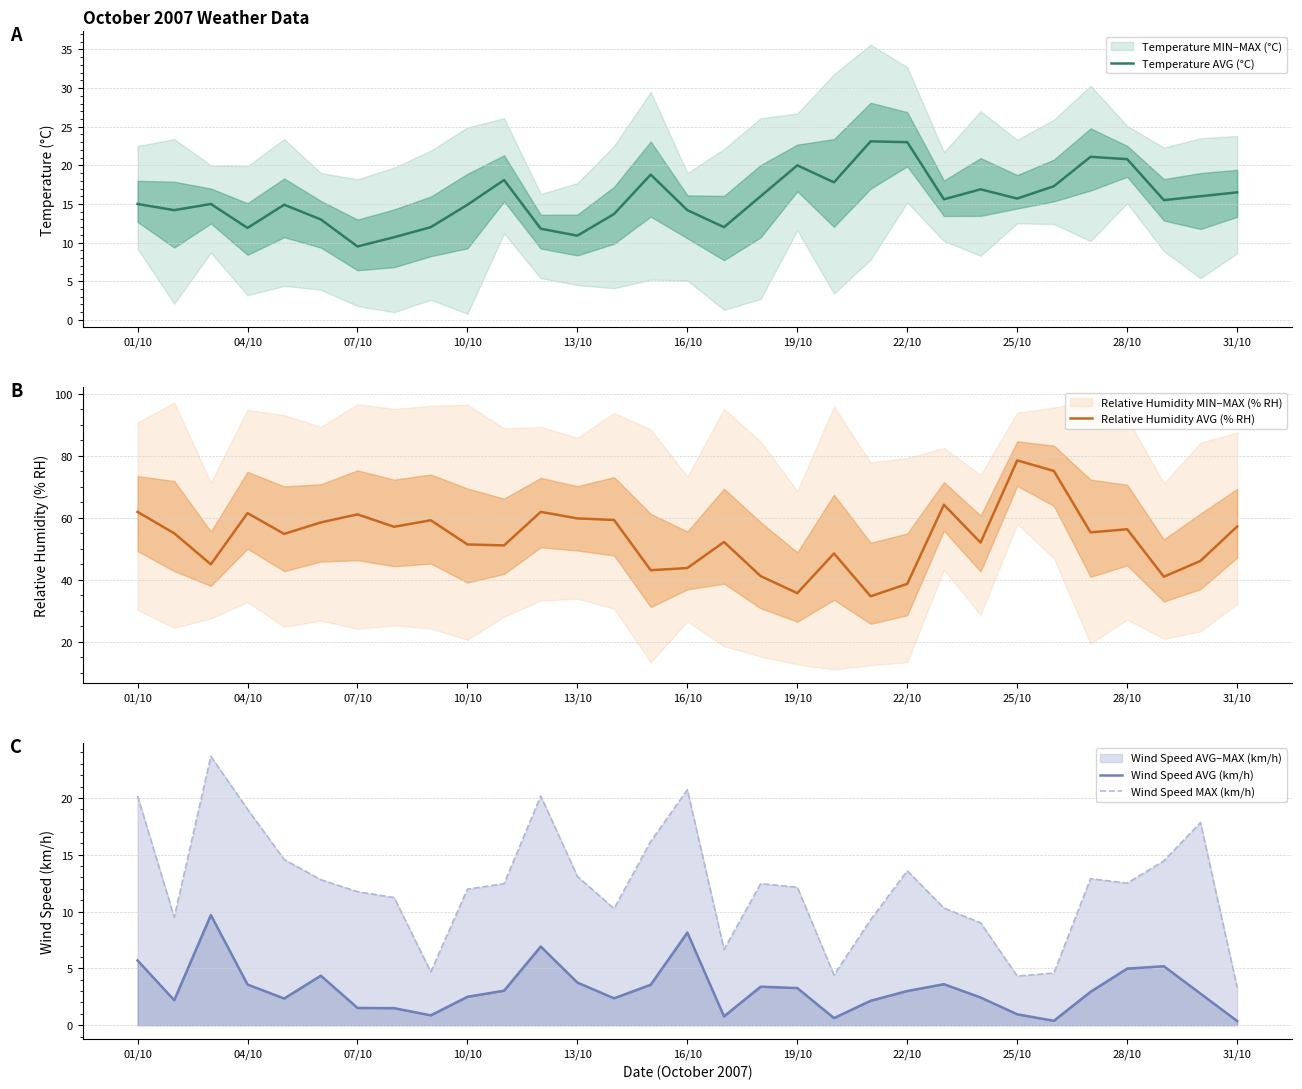

What is the value of the Wind Speed AVG (km/h) point at the 27th from the left?

2.9